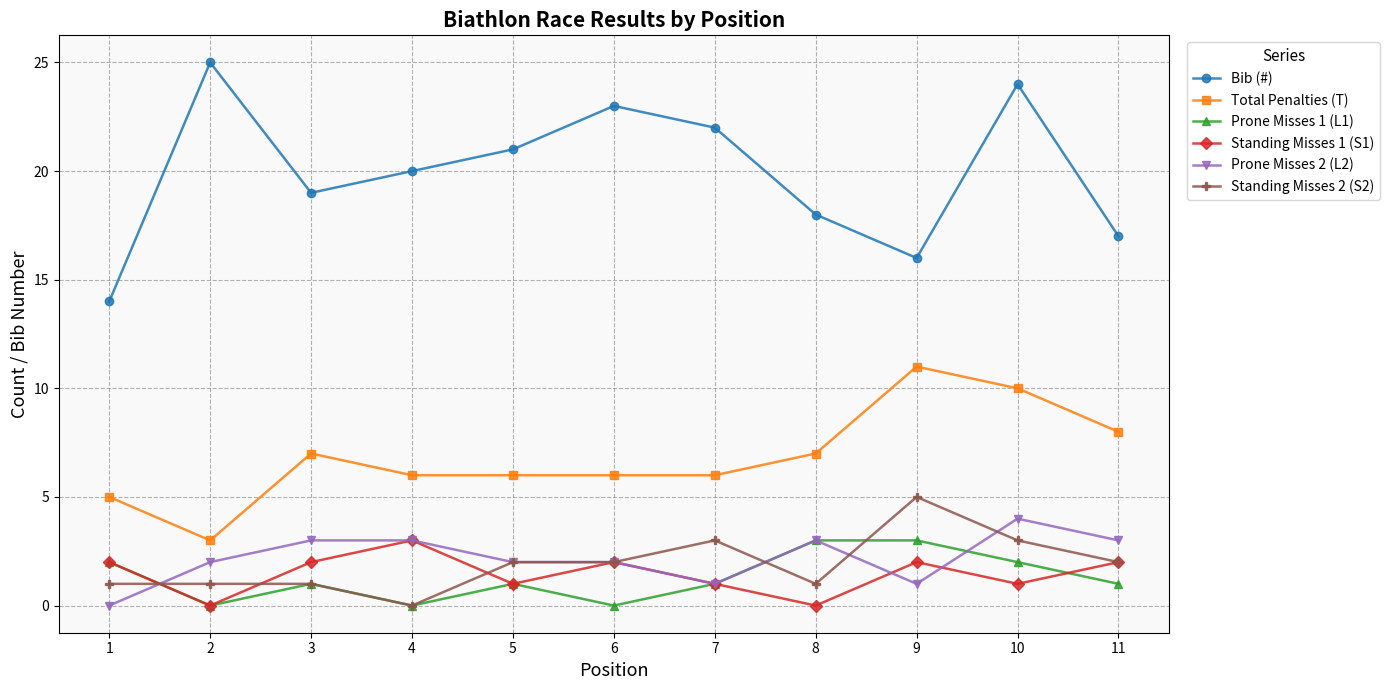

What is the highest value of the Total Penalties (T) series?

11